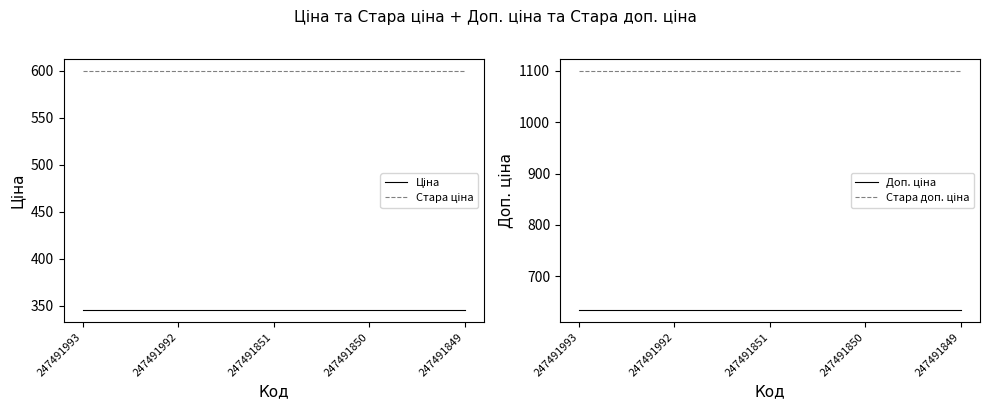

How many lines are shown in the chart?

4